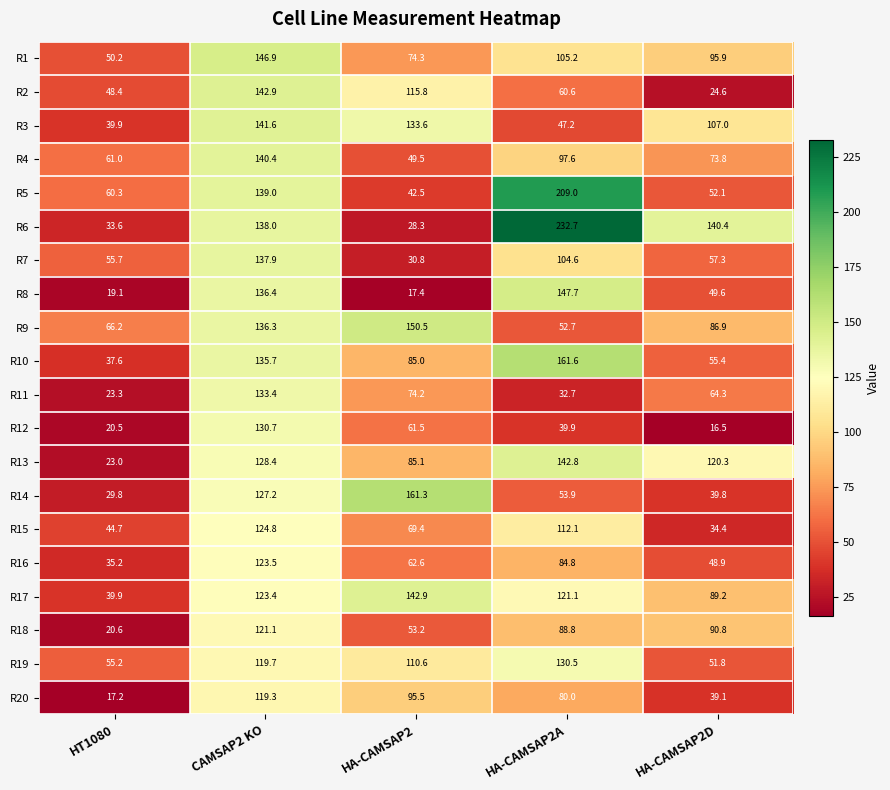

Read the R2 value at HA-CAMSAP2D.

24.6